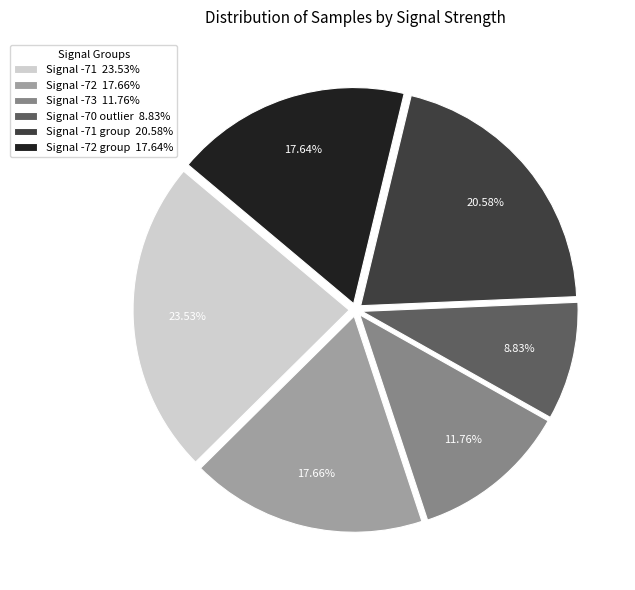

Combined, do Signal -73 11.76% and Signal -72 17.66% account for over 50%?

No